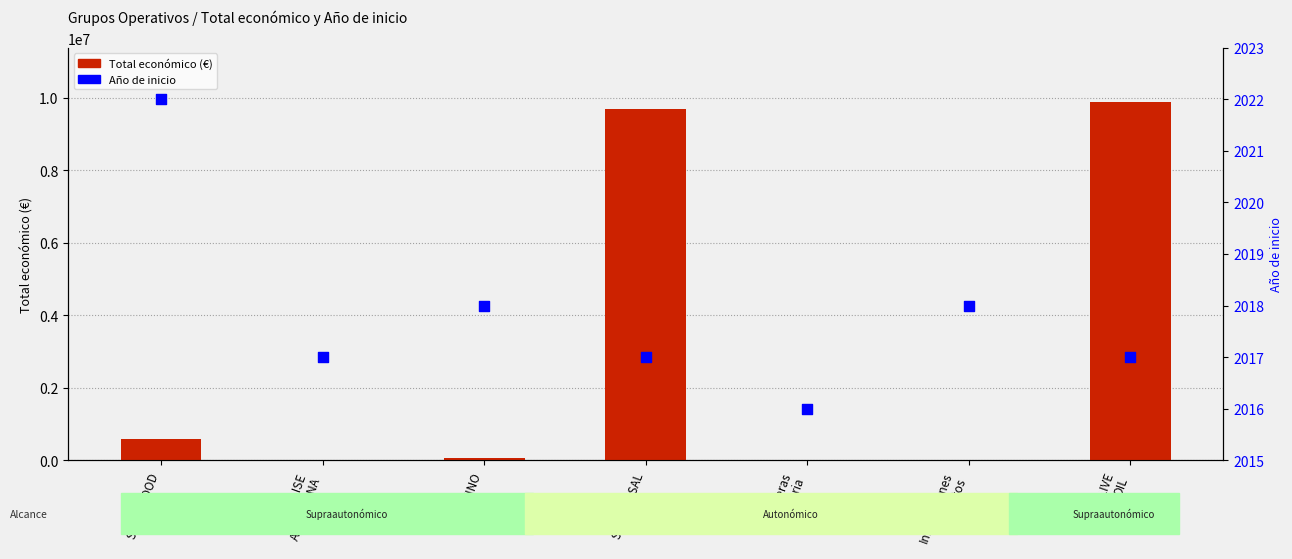

At how many categories does at least one series exceed 8890514?

2